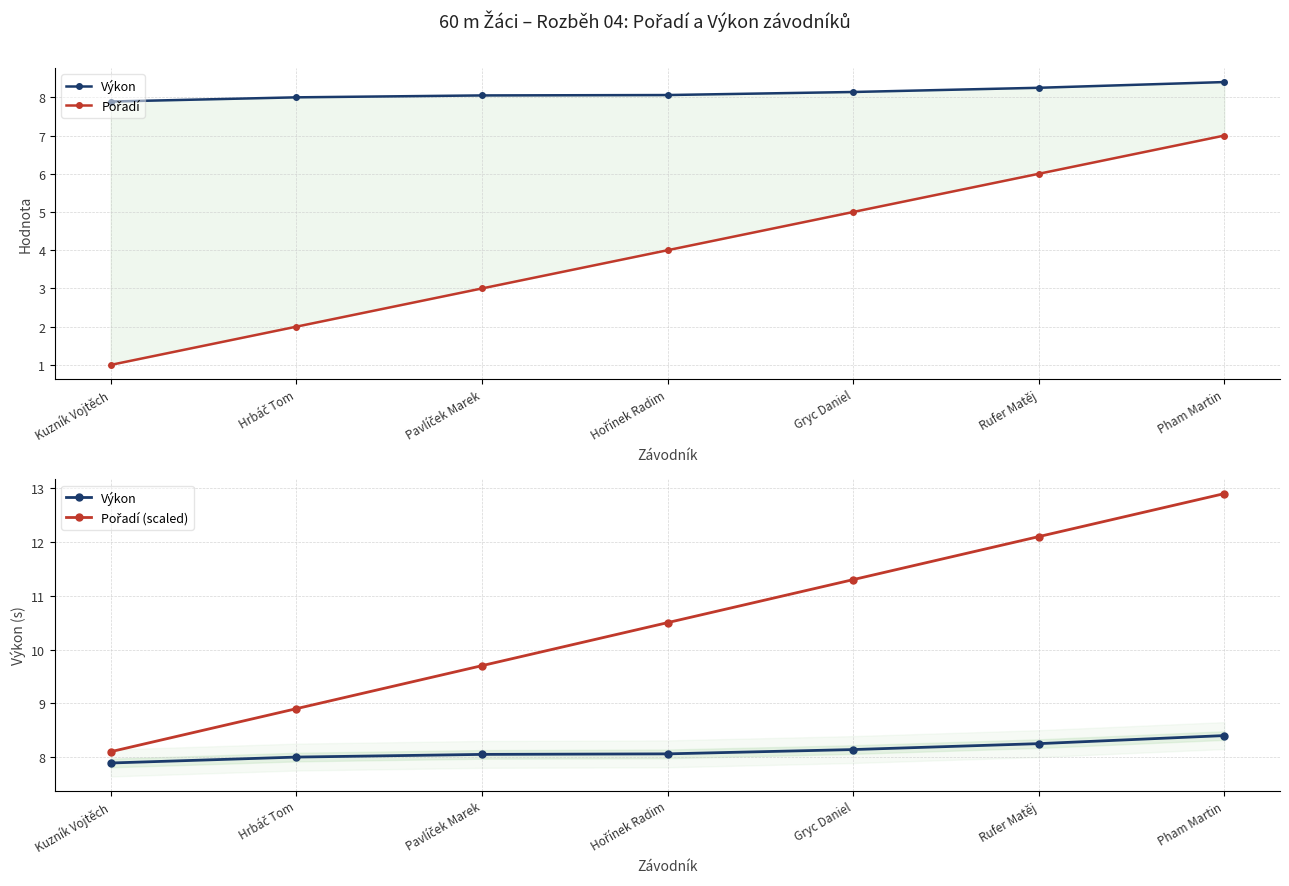

Rank the series by their maximum value, from lowest to highest.

Pořadí, Výkon, Pořadí (scaled)